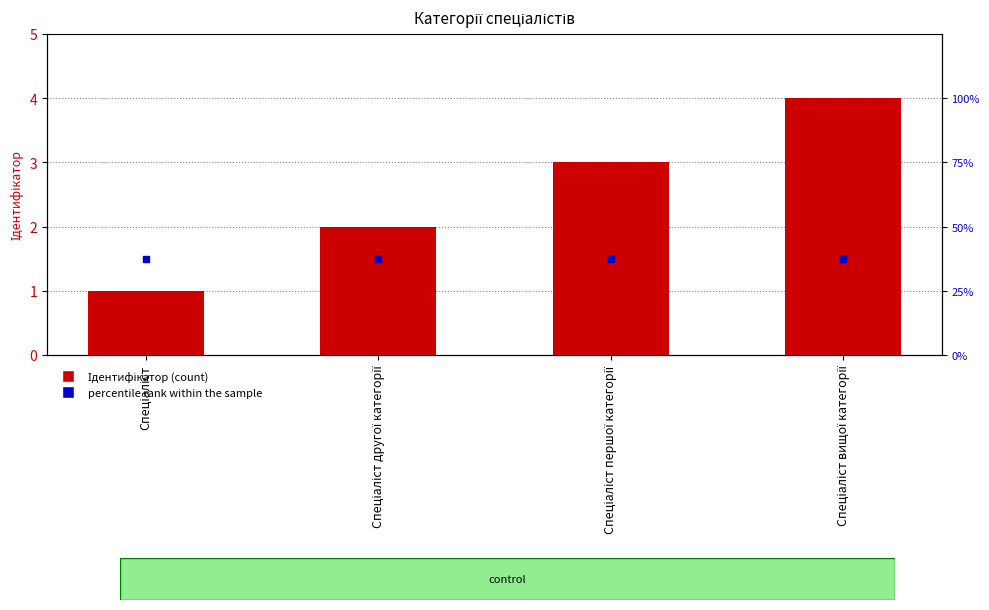

At which category is the sum across all series the highest?

Спеціаліст вищої категорії